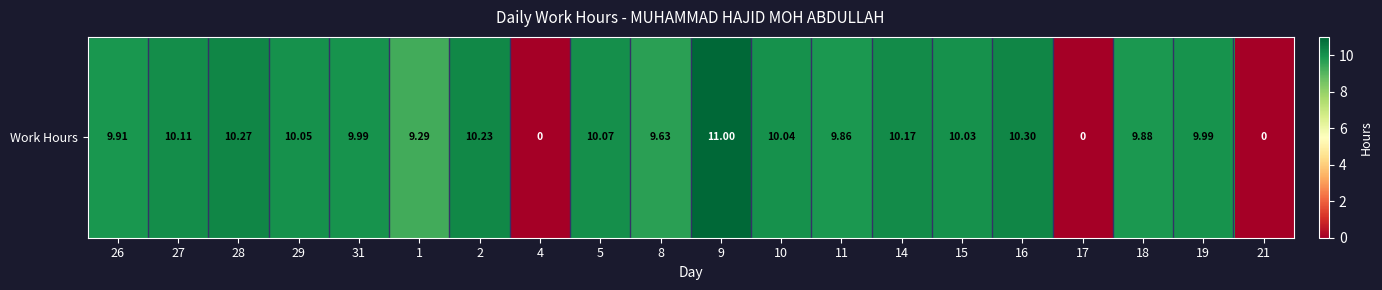

What is the change in value from 4 to 15?

+10.0